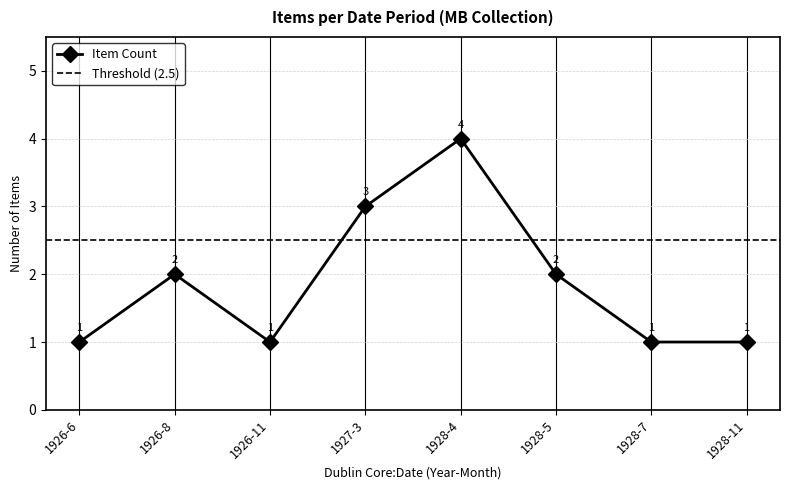

Between 1926-6 and 1926-11, which is larger?

1926-6